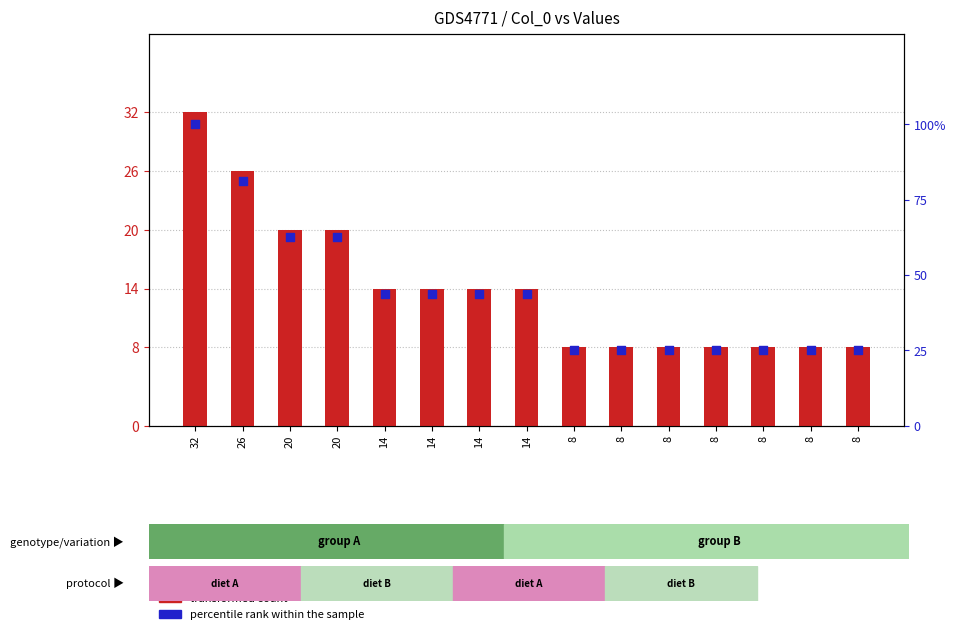

Which series has the widest spread of Y values?

percentile rank within the sample